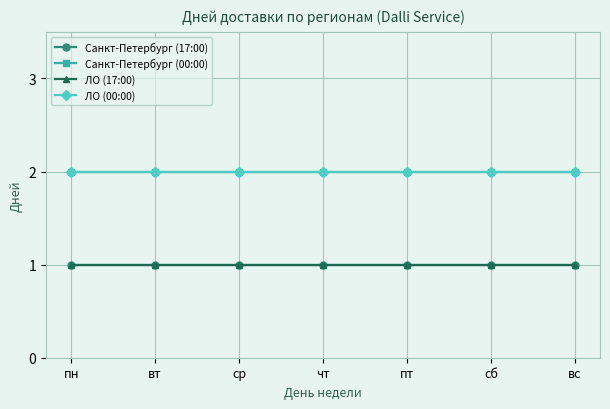

Does the chart have visible grid lines?

Yes